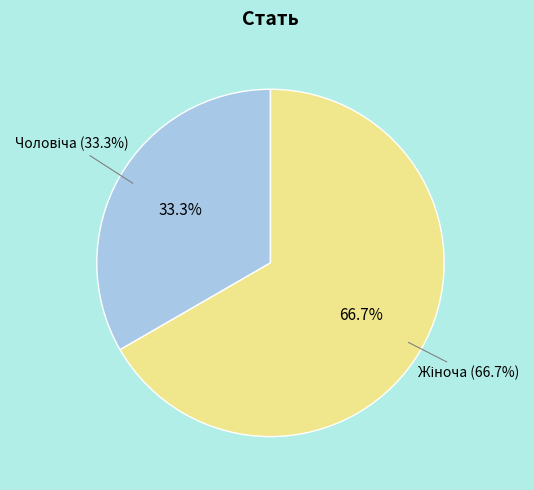

Is it true that Жіноча is 67% of the pie?

True